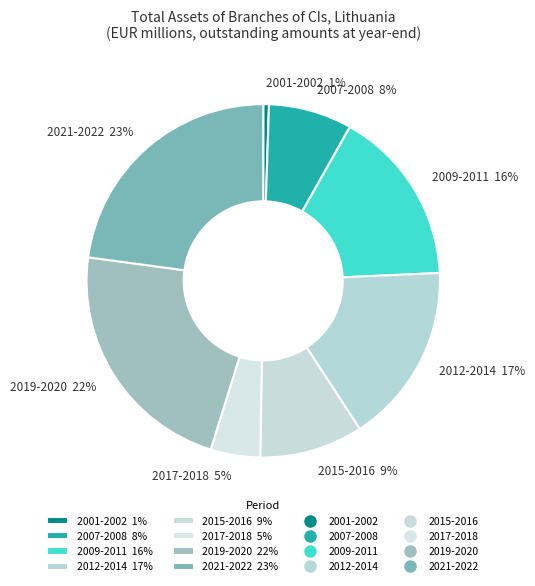

How many slices are in this pie chart?

8